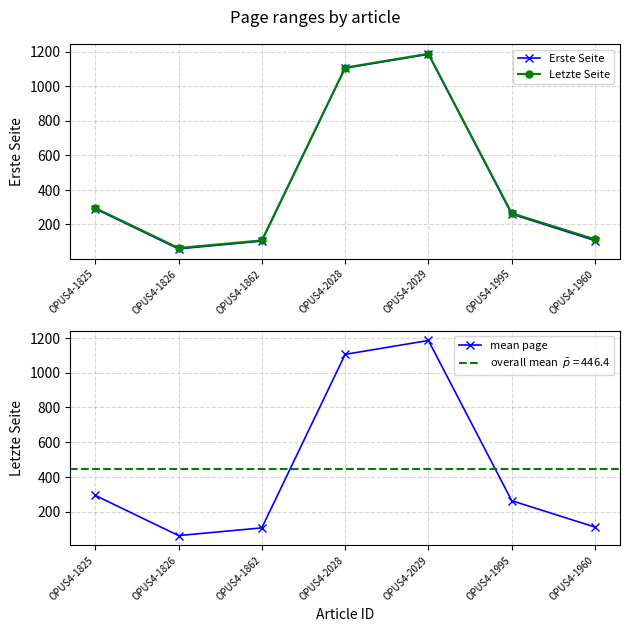

What is the value of the Erste Seite point at the 5th from the left?

1184